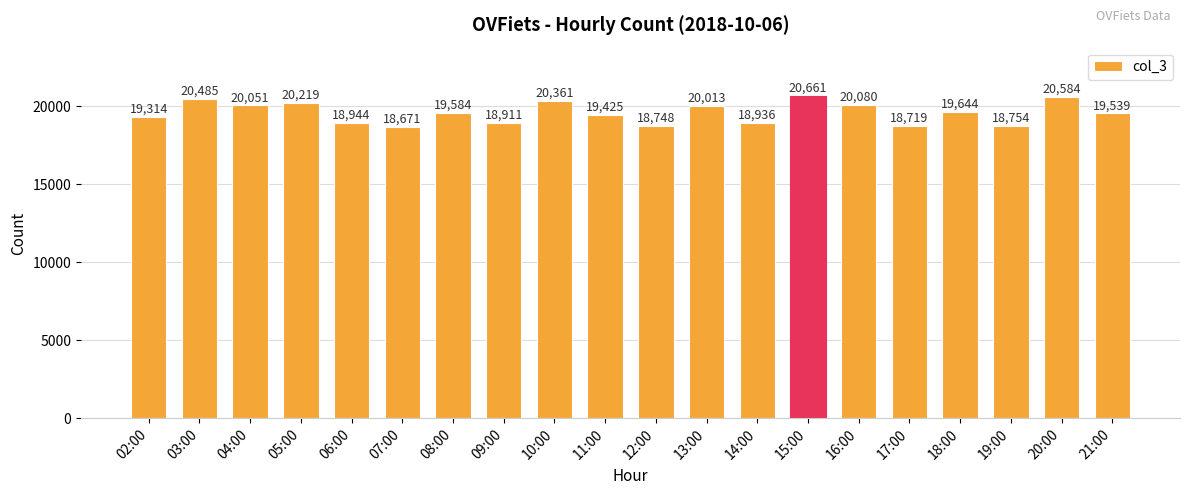

Between 10:00 and 06:00, which is larger?

10:00